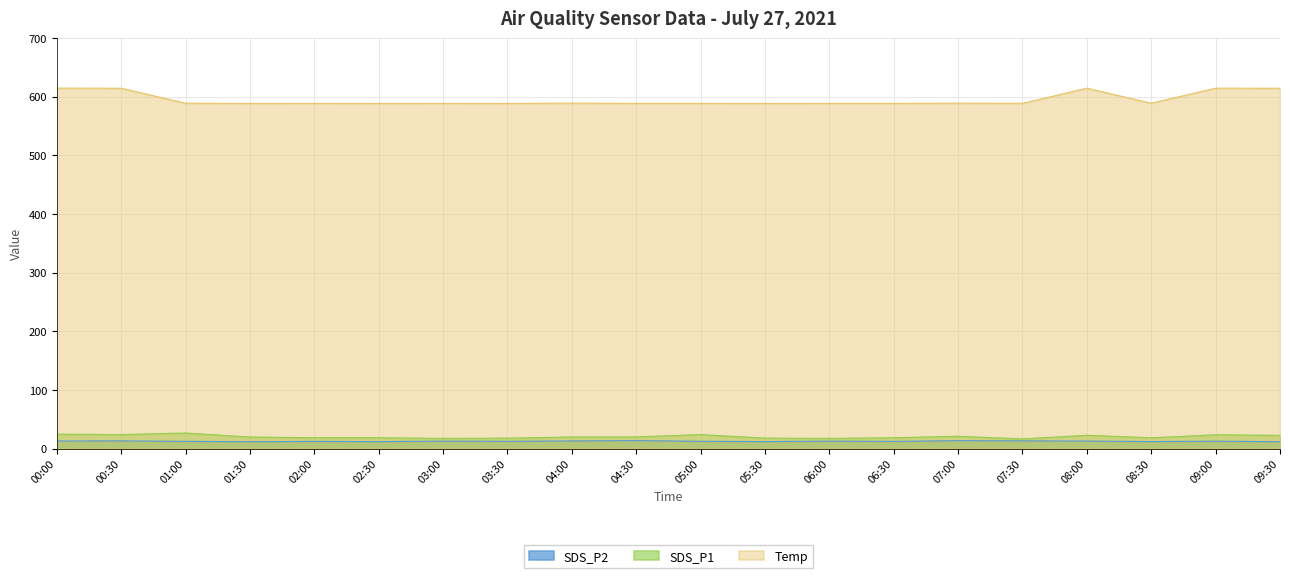

What is the label of the 2nd point from the right?

09:00